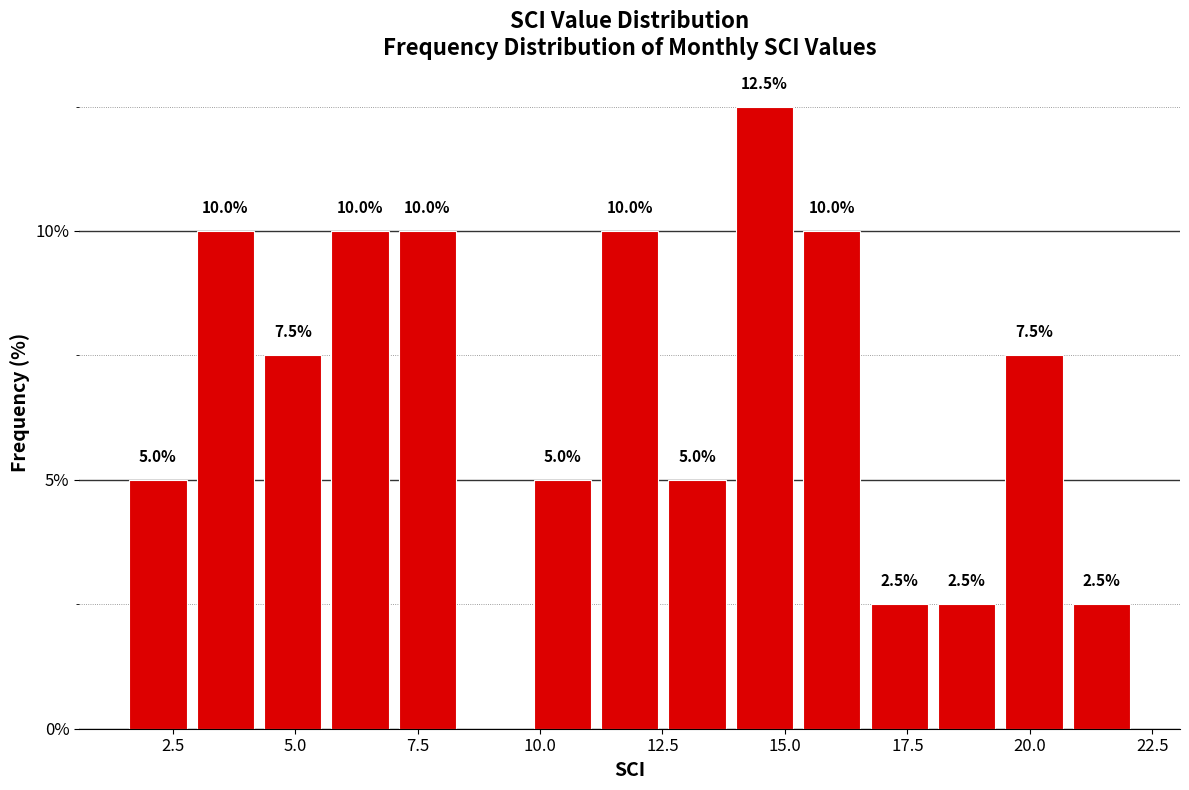

Around what value on the x-axis is the tallest bar? Give the approximate position of its centre, as read against the axis.

14.5